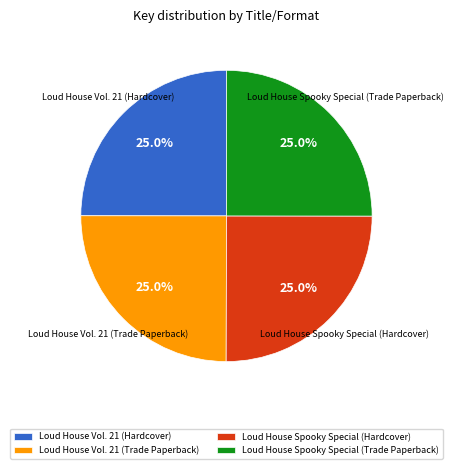

How many segments does this pie chart have?

4